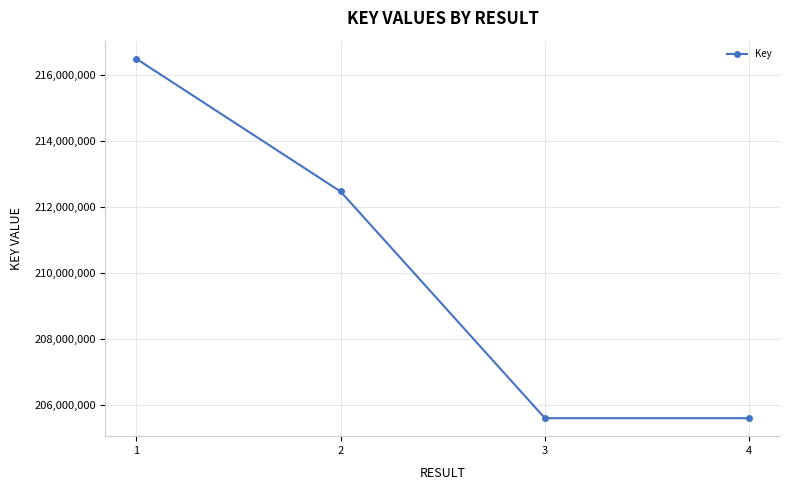

How many data points are less than 212466244?

2